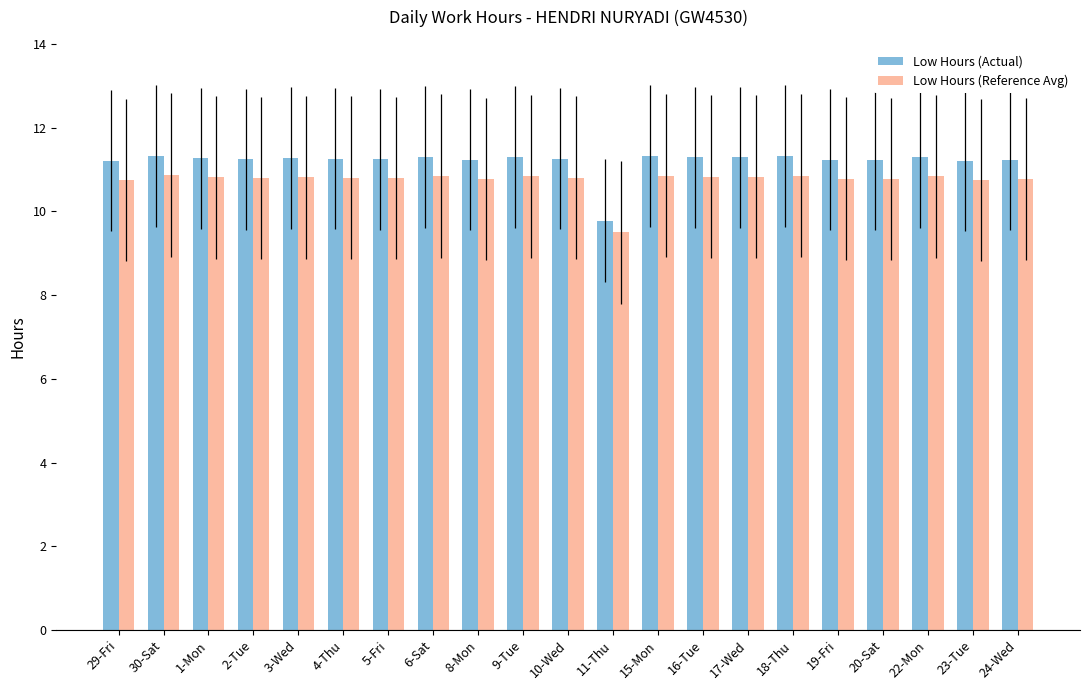

How many Low Hours (Actual) values are between 11 and 12?

20